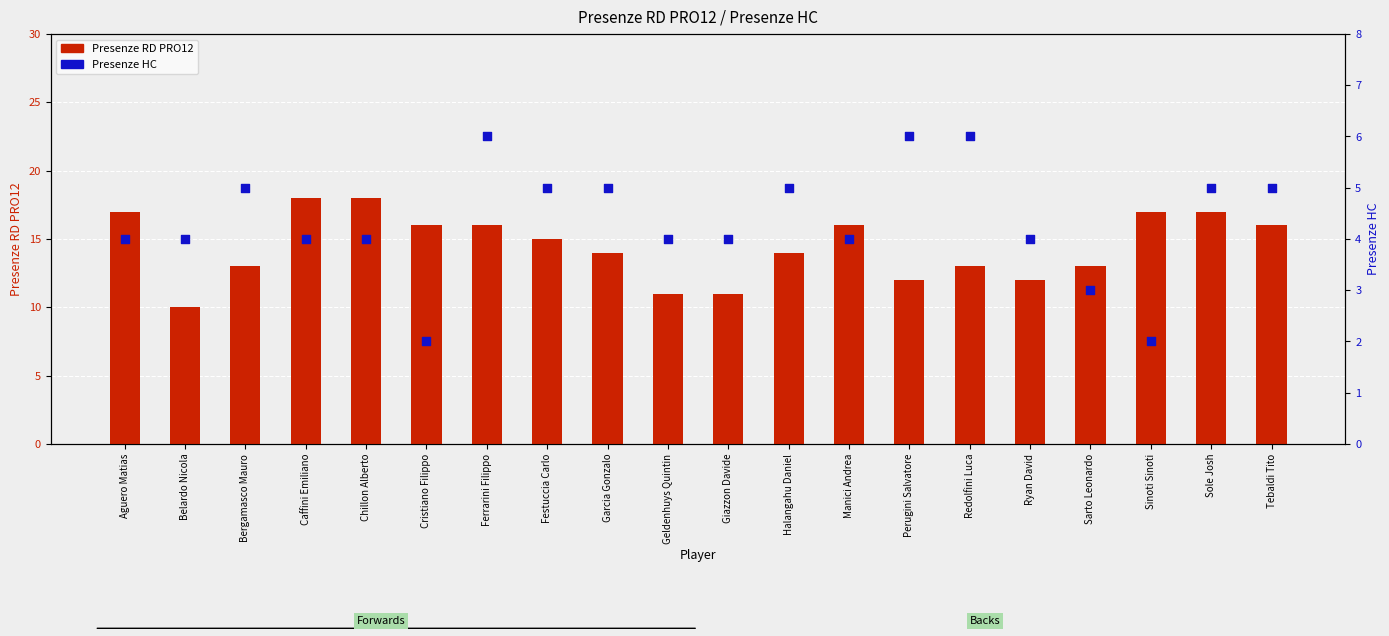

Which series contains the lowest Y value?

Presenze HC